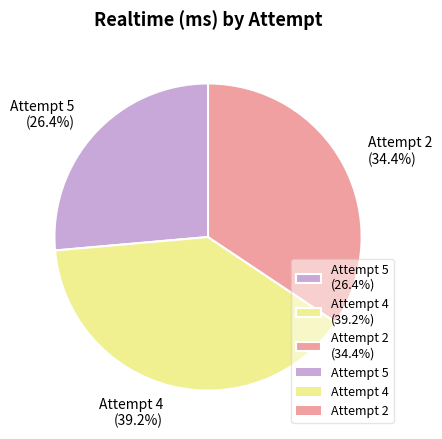

The Attempt 2 slice represents 27% of the pie. True or false?

False